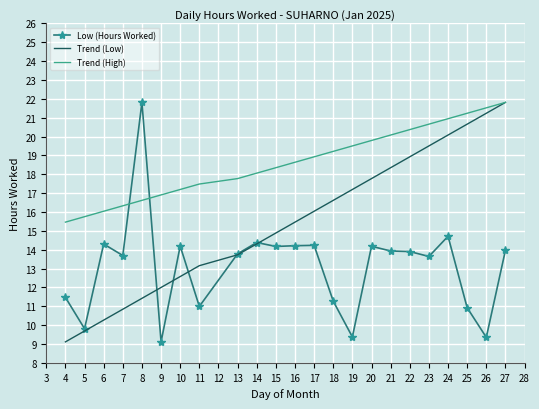

Rank the series at 17 from lowest to highest value.

Low (Hours Worked), Trend (Low), Trend (High)